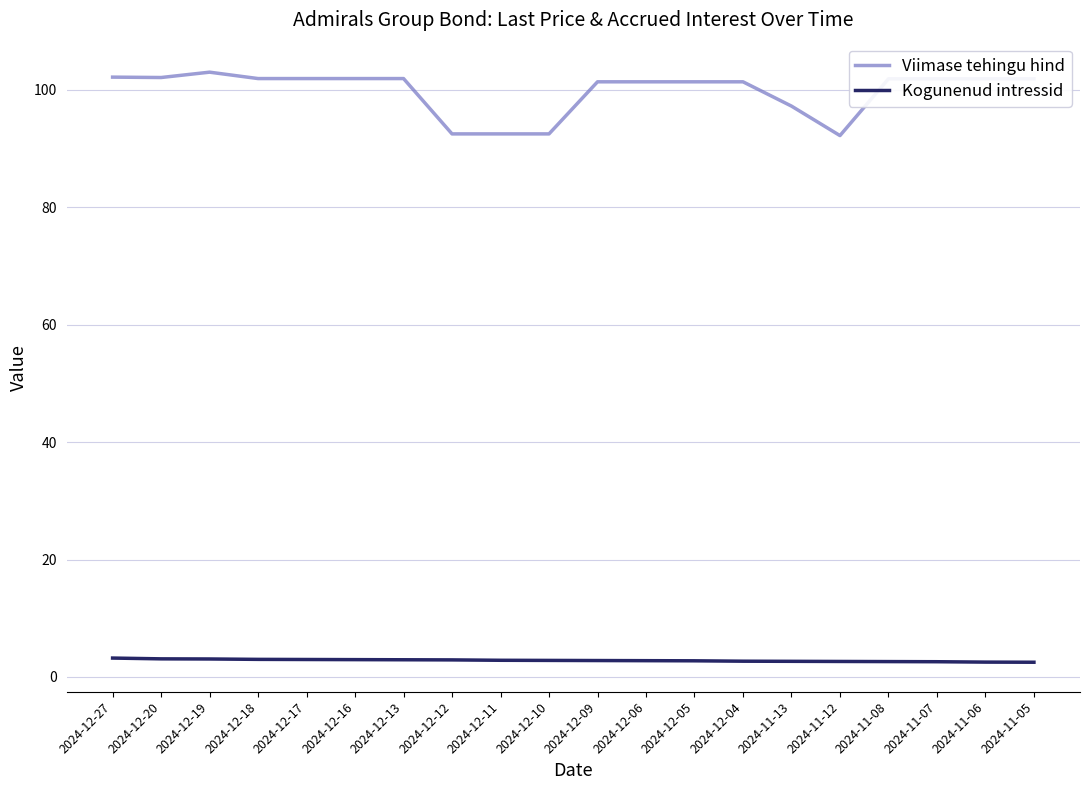

What is the greatest value displayed?

103.0